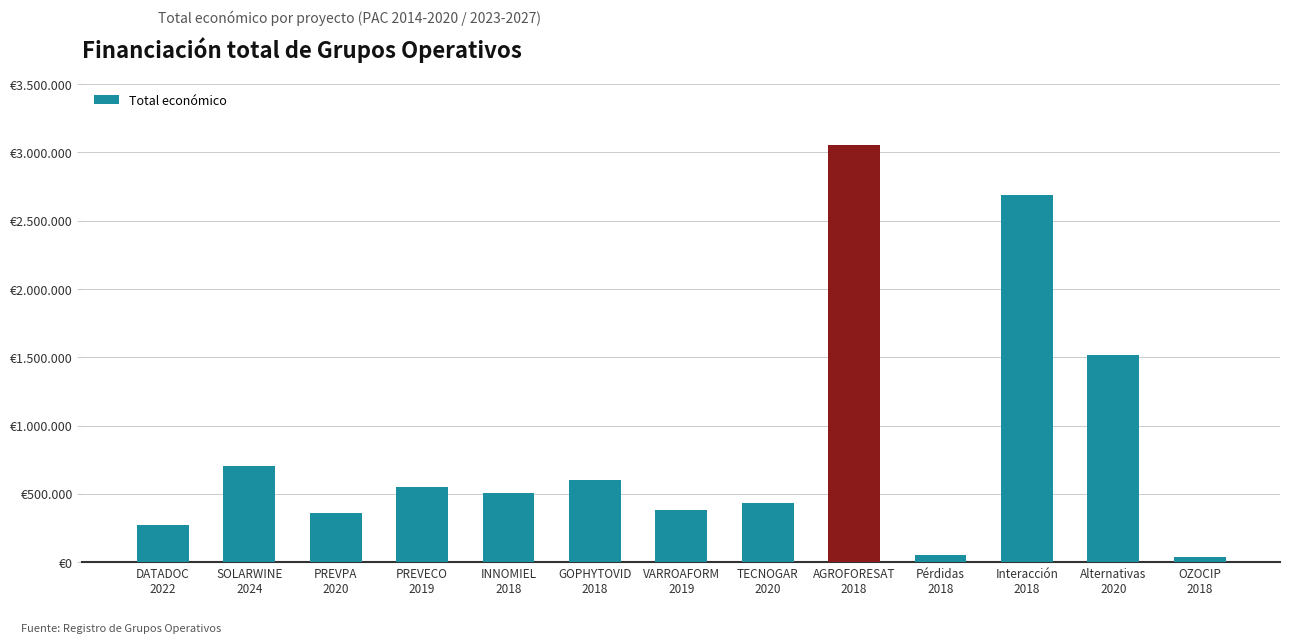

Reading left to right, transcribe all the data shown in this chart.

DATADOC
2022=274183	SOLARWINE
2024=706697	PREVPA
2020=363424	PREVECO
2019=547512	INNOMIEL
2018=508090	GOPHYTOVID
2018=599806	VARROAFORM
2019=379920	TECNOGAR
2020=432329	AGROFORESAT
2018=3051573	Pérdidas
2018=52055	Interacción
2018=2685474	Alternativas
2020=1513726	OZOCIP
2018=39450